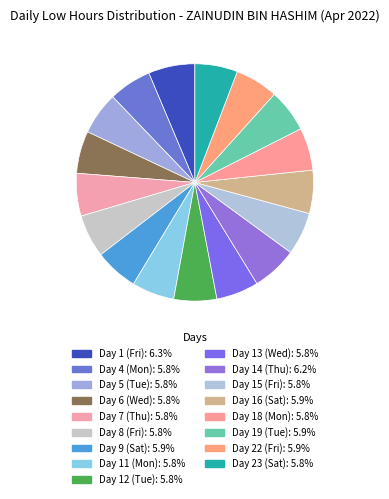

To the nearest percent, what is the average slice percentage?

6%